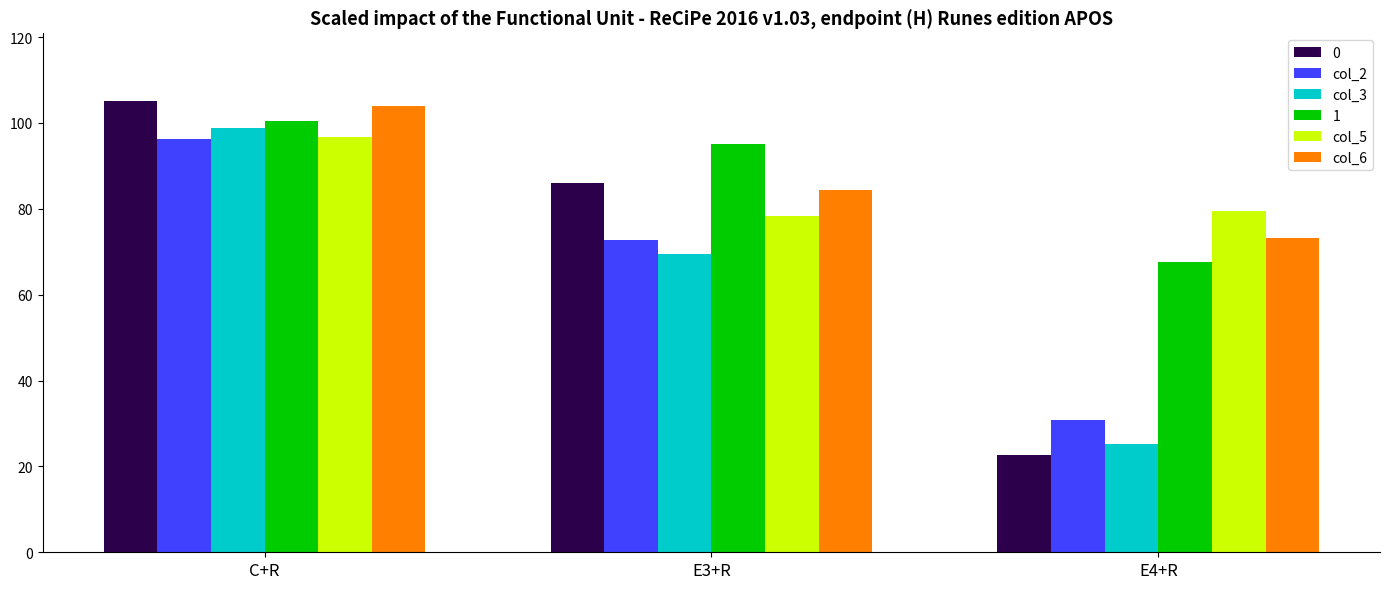

True or false: col_5 has a value of 96.8 at C+R.

True